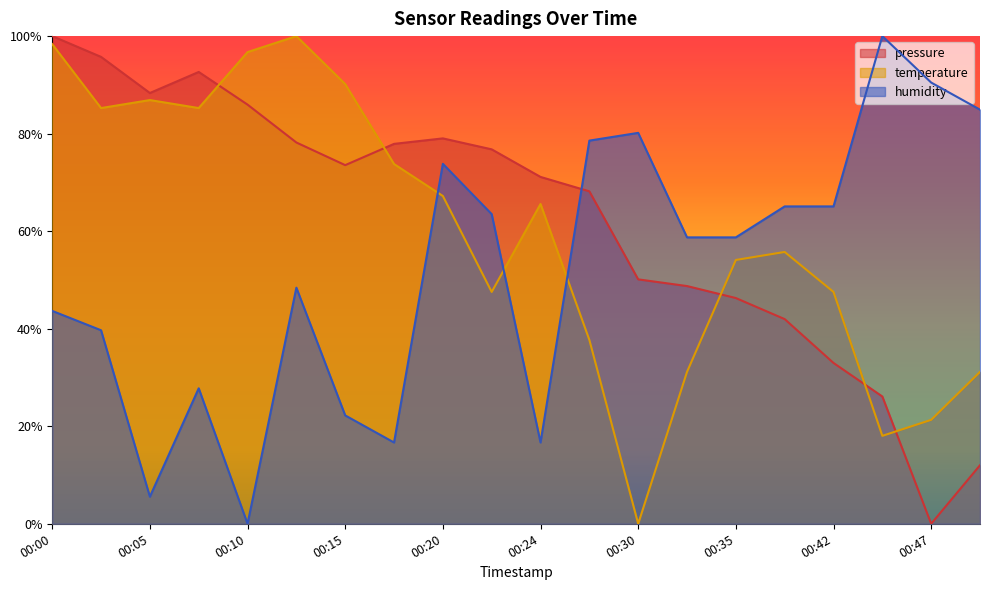

What is the difference between the maximum and minimum values in the humidity series?

1.0